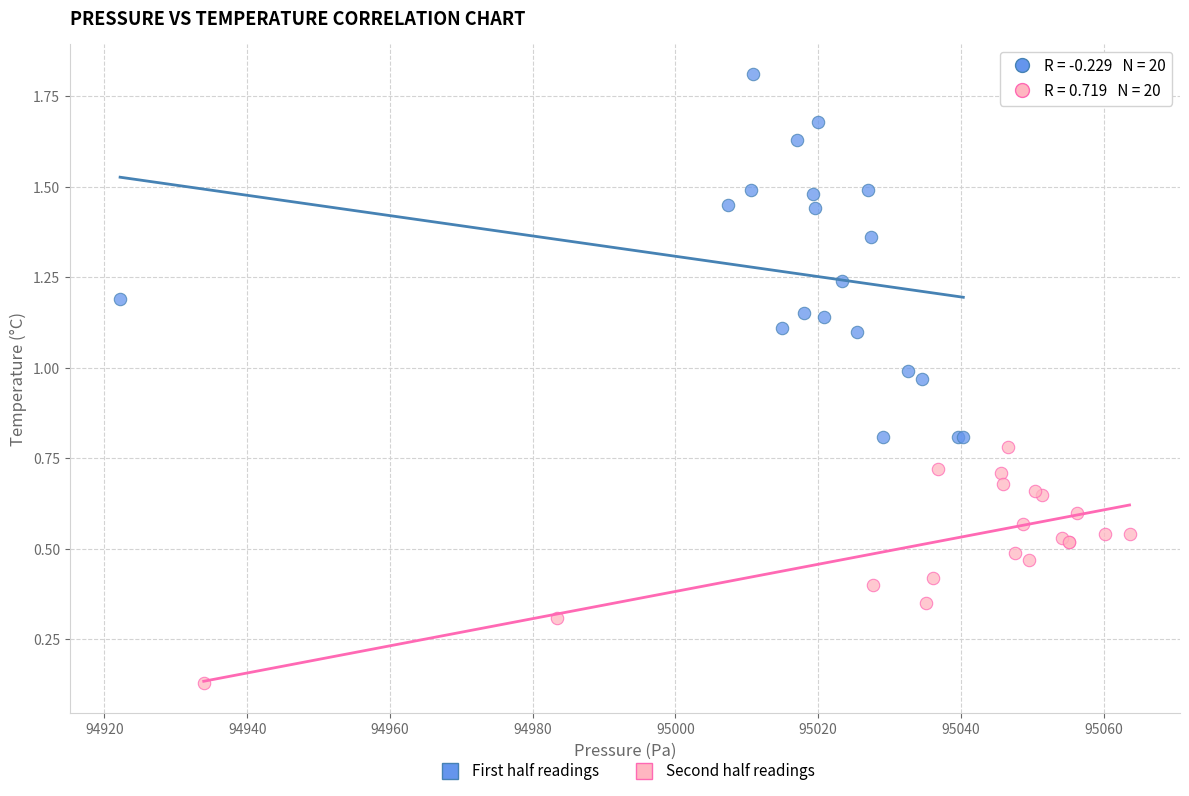

Which series reaches the maximum Y coordinate?

First half readings